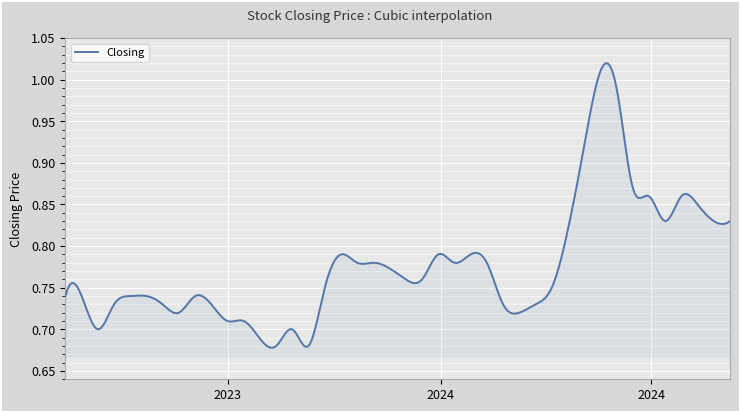

What is the difference between the maximum and minimum values?

0.3